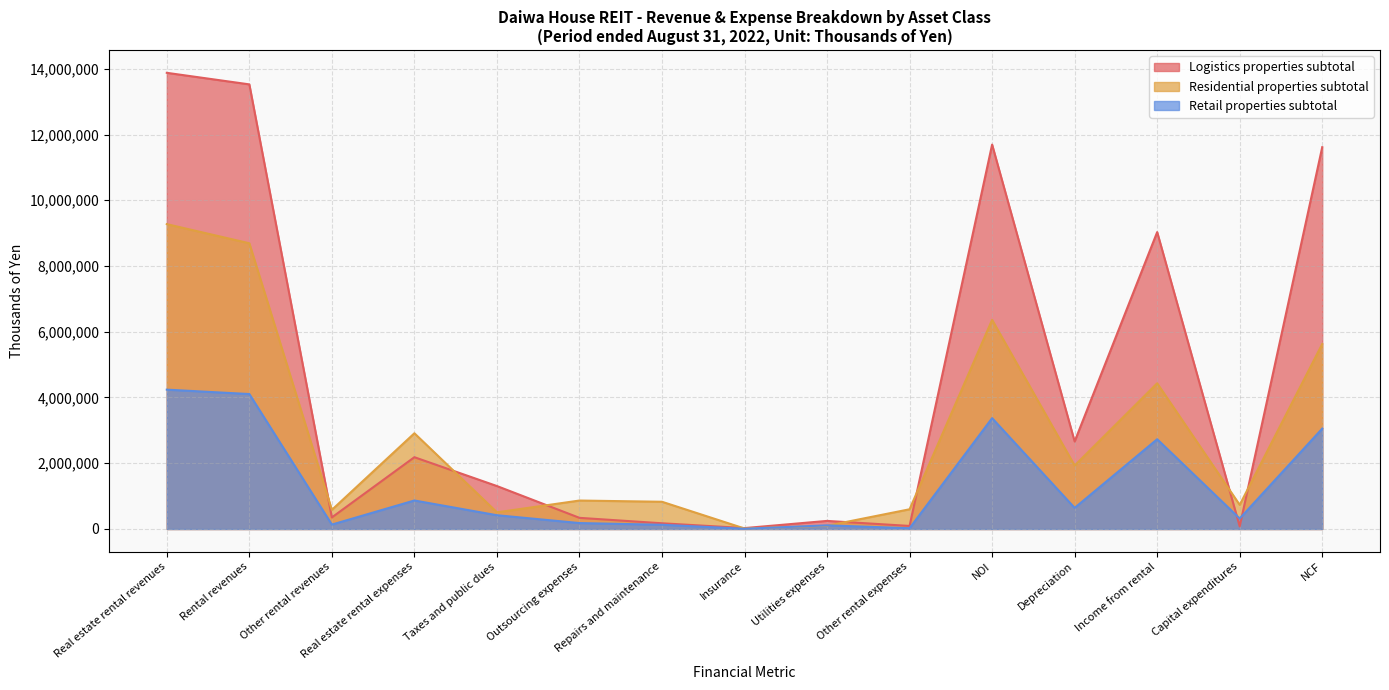

What is the spread (max minus min) of values at Real estate rental expenses?

2045156